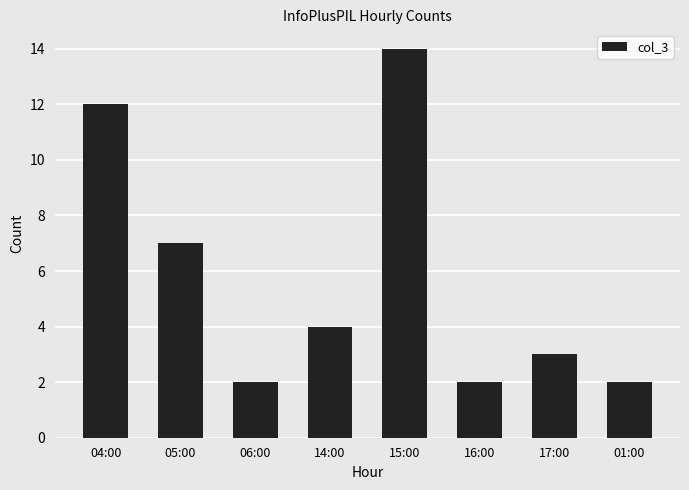

What is the label of the 3rd bar from the left?

06:00